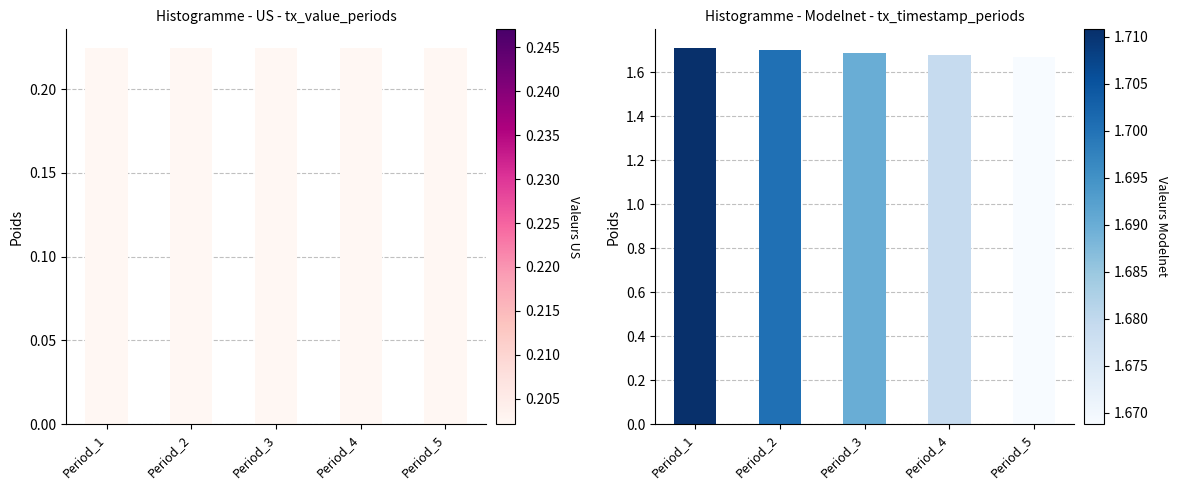

Where is time_stamp nearest to the value 1?

Period_5